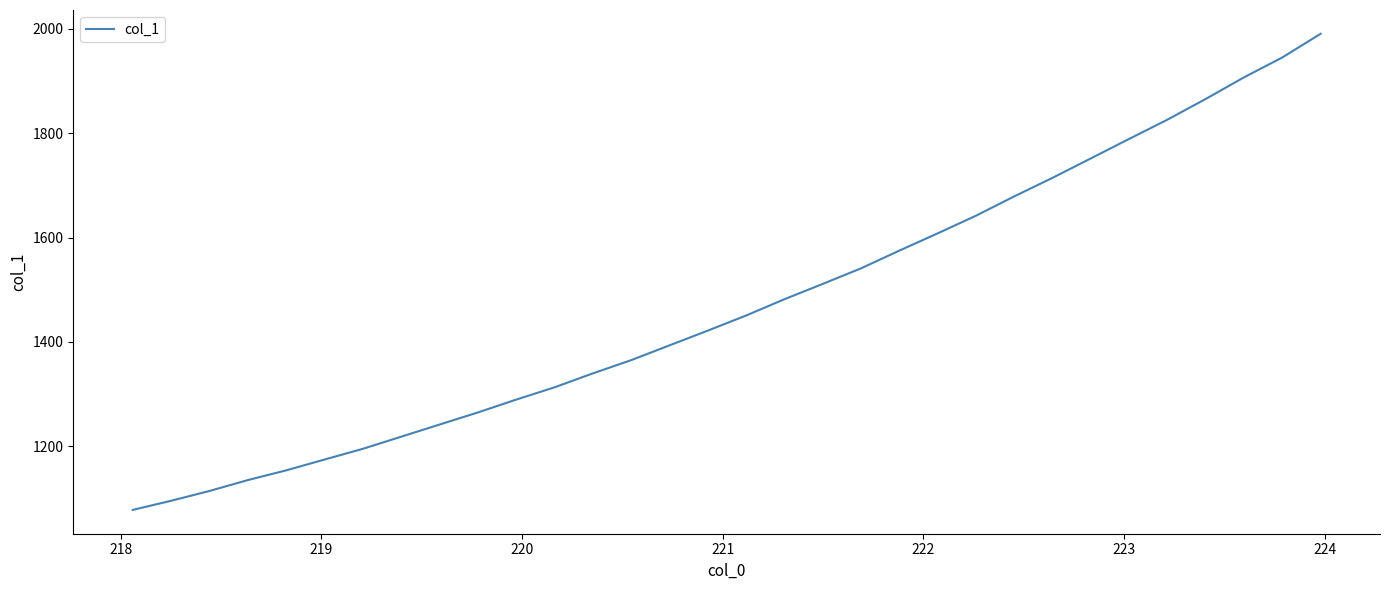

What is the maximum value shown in the chart?

1990.0